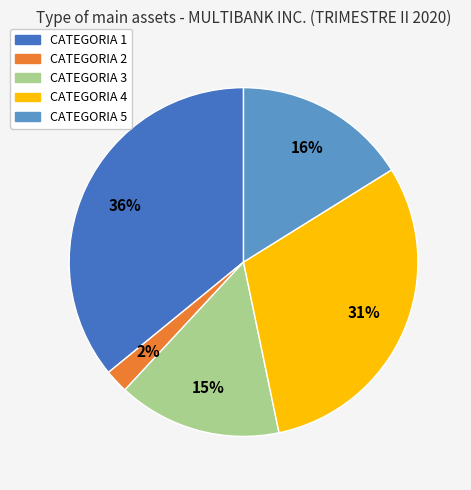

Rank the categories by value from highest to lowest.

CATEGORIA 1, CATEGORIA 4, CATEGORIA 5, CATEGORIA 3, CATEGORIA 2